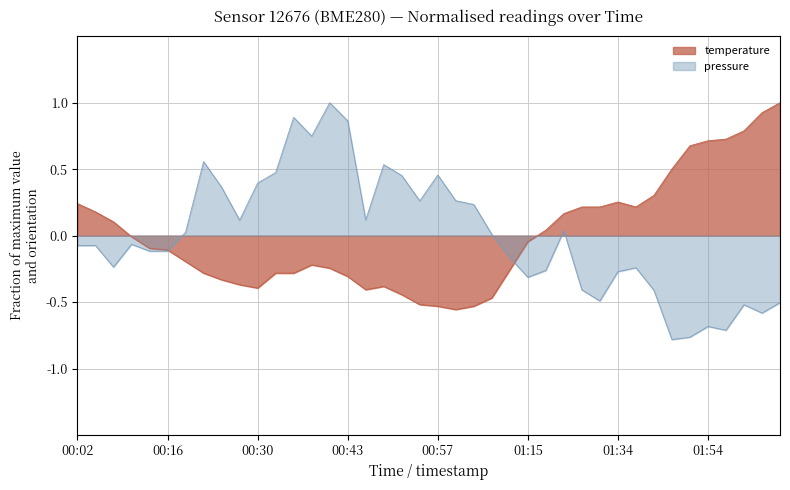

Rank the categories by value from highest to lowest.

02:05, 02:03, 02:00, 01:57, 01:54, 01:52, 01:46, 01:40, 01:34, 00:02, 01:29, 01:32, 01:37, 00:05, 01:26, 00:08, 01:20, 00:10, 01:15, 00:13, 00:16, 00:19, 00:38, 00:41, 01:11, 00:22, 00:33, 00:35, 00:43, 00:24, 00:27, 00:49, 00:30, 00:46, 00:52, 01:05, 00:54, 00:57, 01:03, 01:00